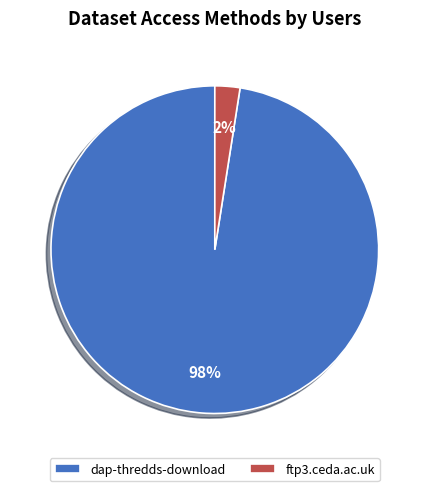

Do dap-thredds-download and ftp3.ceda.ac.uk together represent more than half of the pie?

Yes